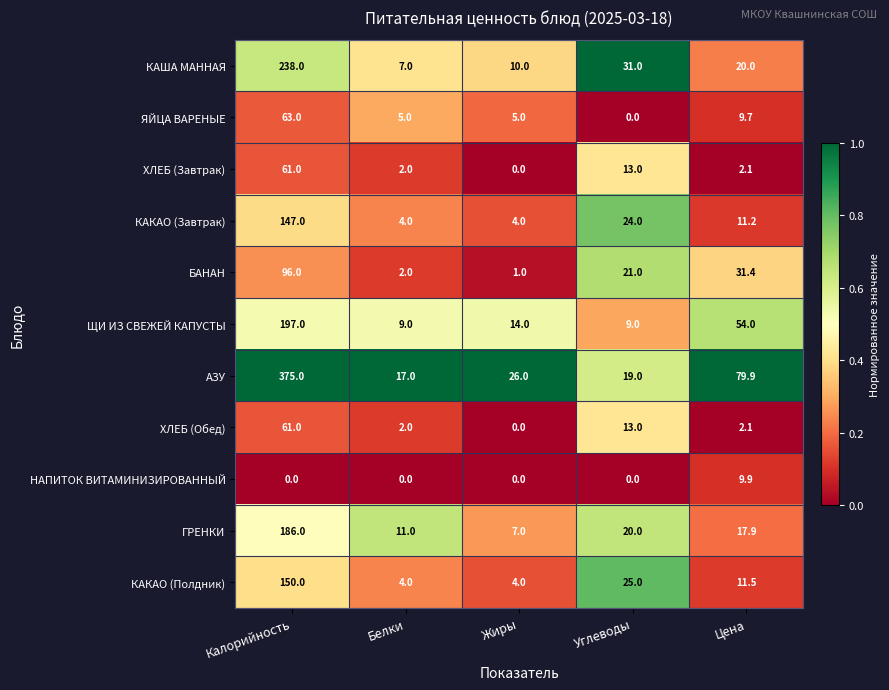

What is the spread (max minus min) of values at Белки?

17.0